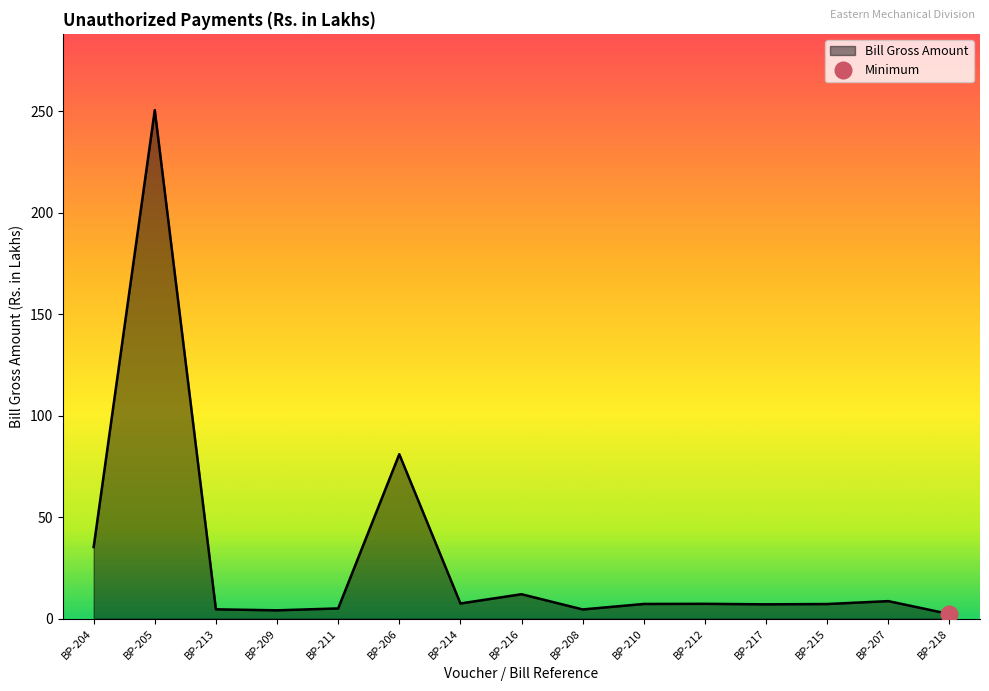

Reading left to right, extract all data points from this chart.

BP-204=35.3	BP-205=250.5	BP-213=4.6	BP-209=4.1	BP-211=5.0	BP-206=81.0	BP-214=7.5	BP-216=12.0	BP-208=4.5	BP-210=7.2	BP-212=7.3	BP-217=7.1	BP-215=7.2	BP-207=8.6	BP-218=2.3